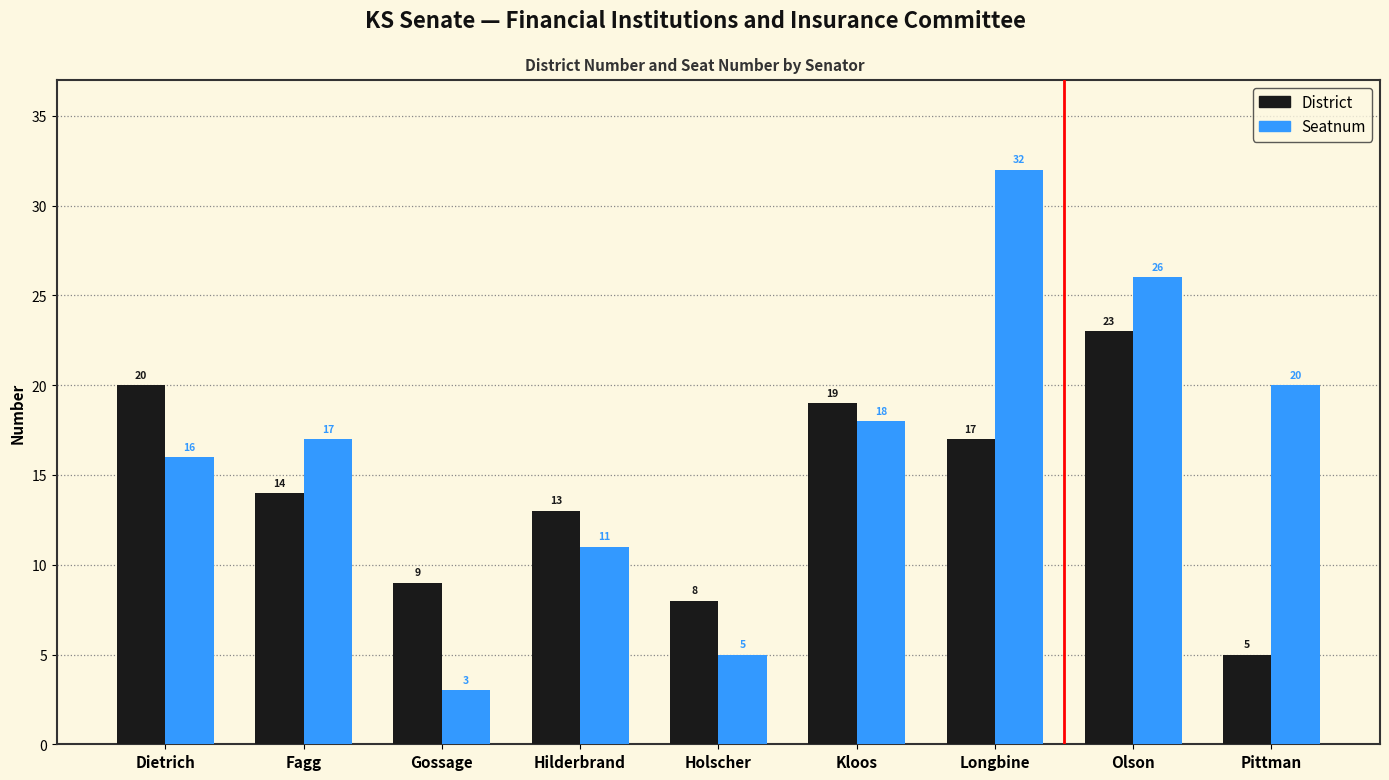

How many data points in District are less than 14?

4